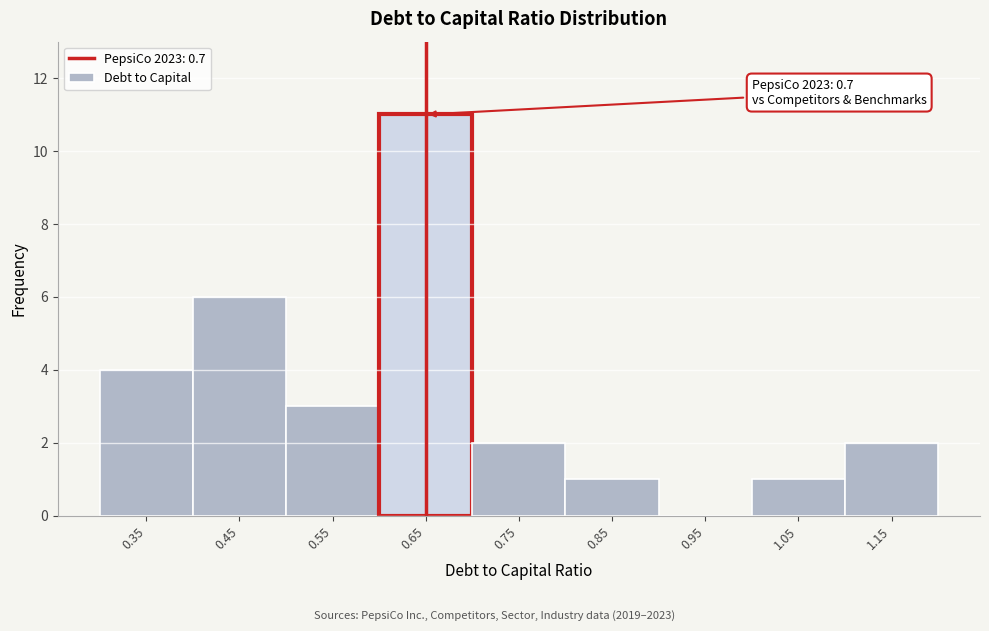

Reading right to left, list all the values displayed in this chart.

1.15=2	1.05=1	0.95=0	0.85=1	0.75=2	0.65=11	0.55=3	0.45=6	0.35=4